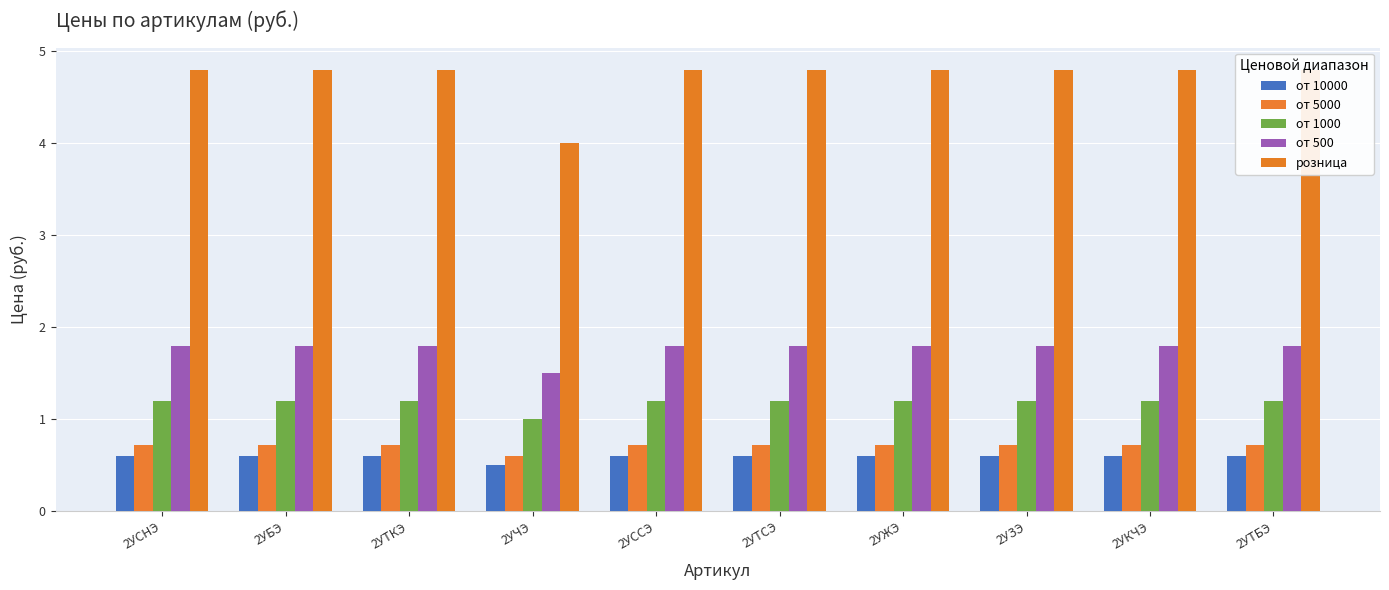

What is the difference between the maximum and minimum values in the розница series?

0.8